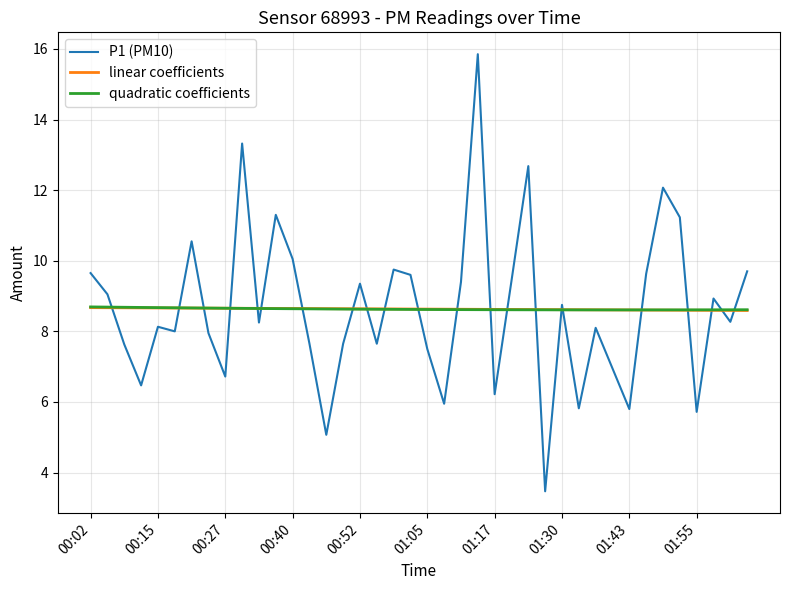

Which series ends up on top after the final intersection of P1 (PM10) and quadratic coefficients?

P1 (PM10)